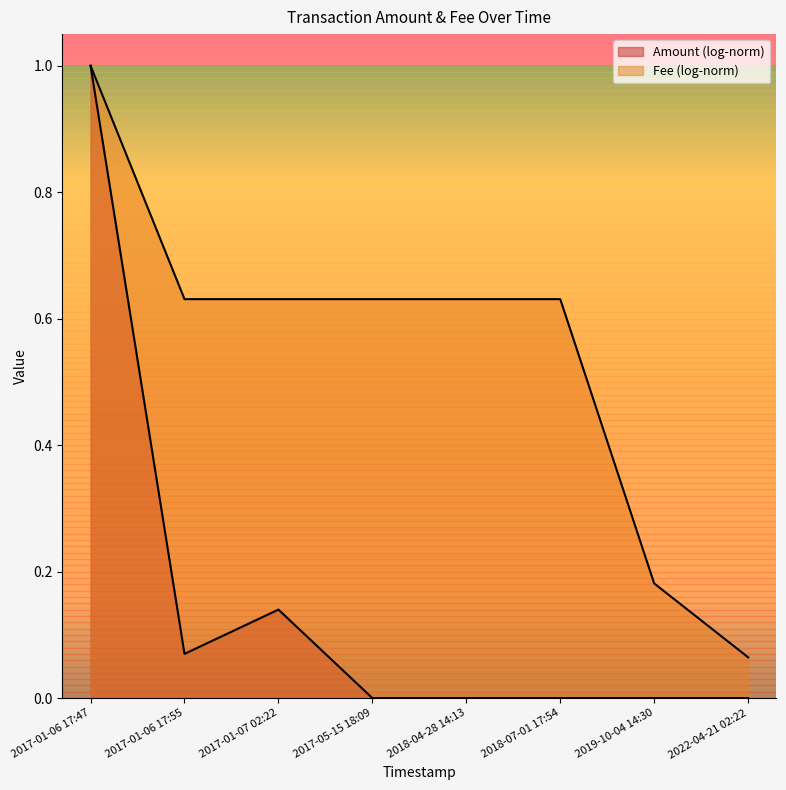

True or false: Amount and Fee intersect in this chart.

False